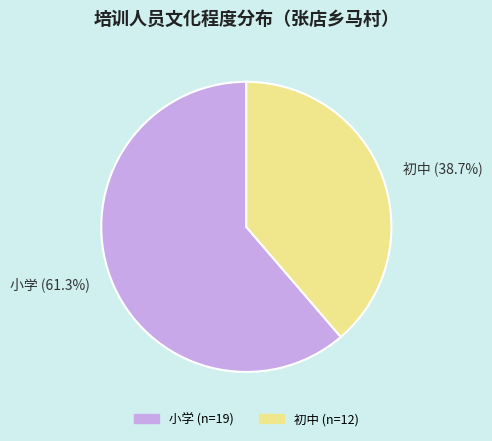

Is there any slice that represents more than half of the pie?

Yes